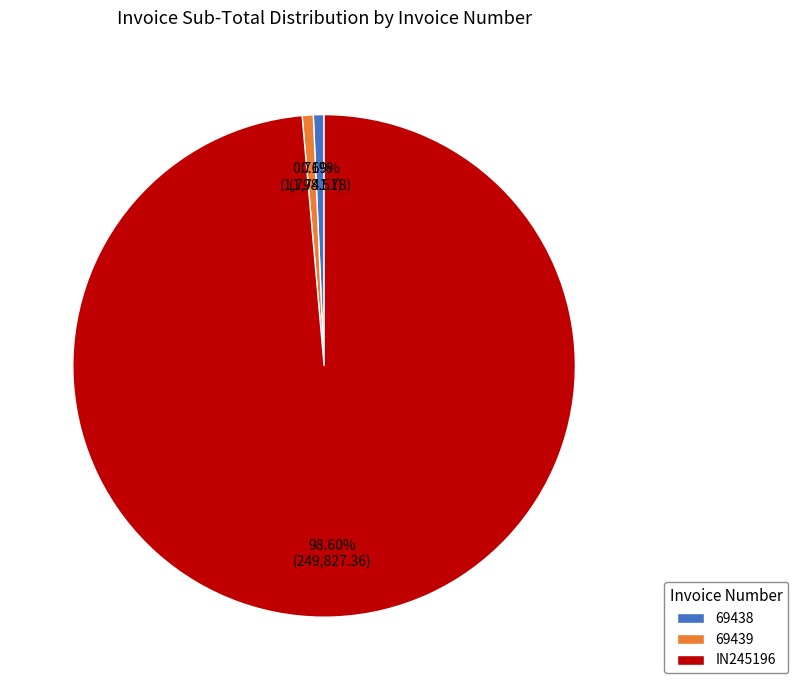

Which has a higher value, IN245196 or 69439?

IN245196